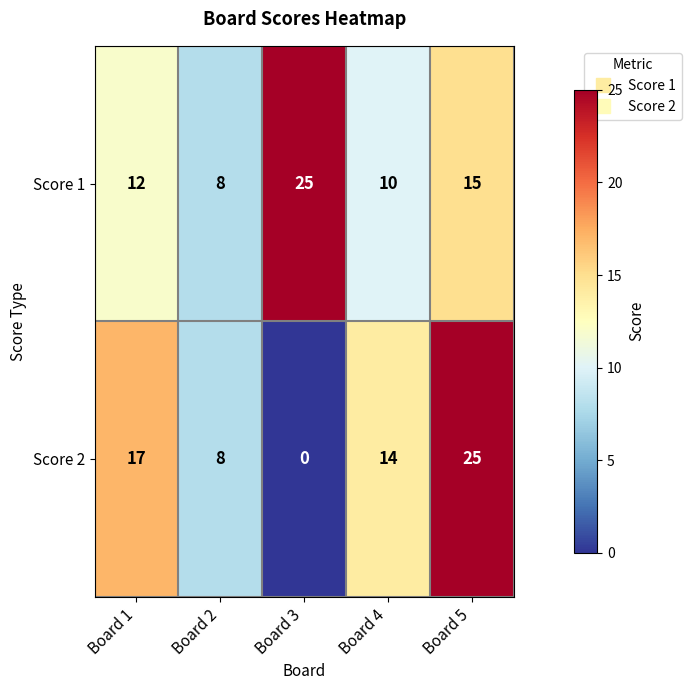

Rank the series by their average value, from lowest to highest.

Score 2, Score 1